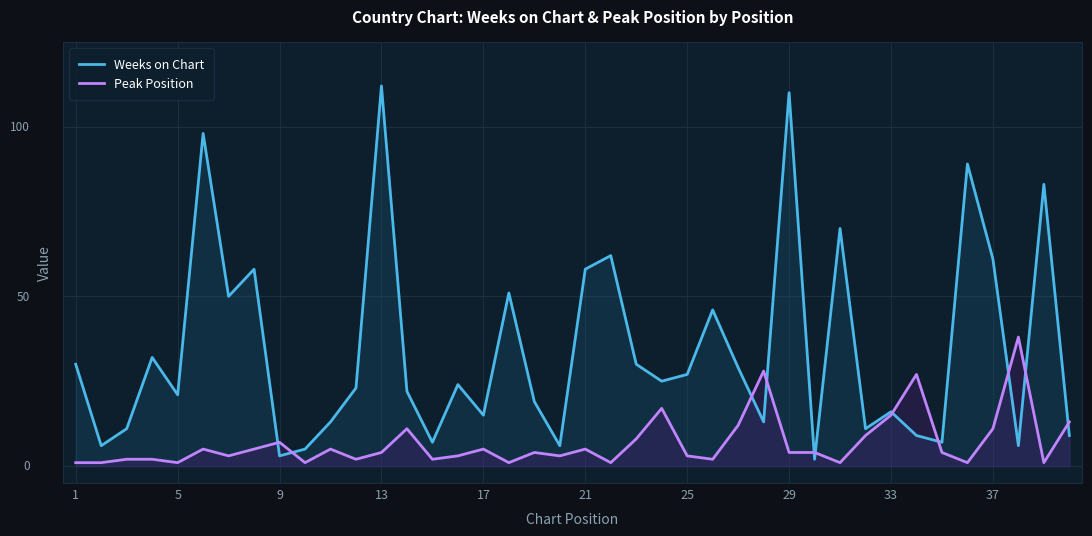

Does the chart display data point markers on the line(s)?

No